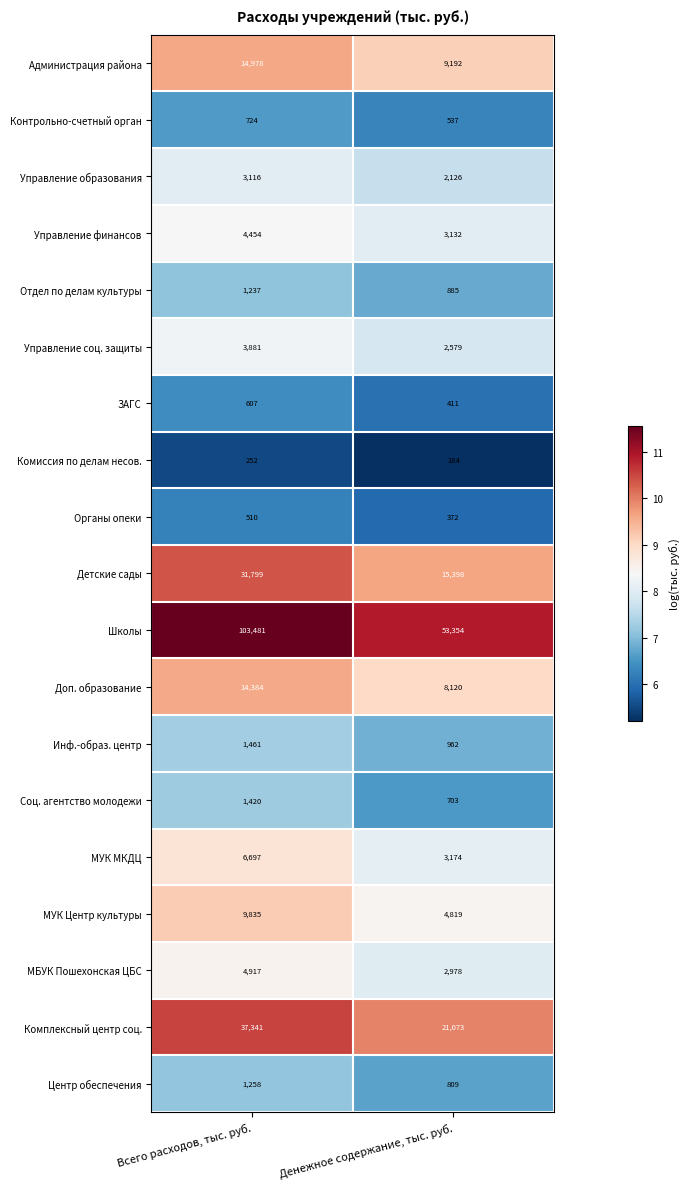

Which series has the largest total across all categories?

Школы